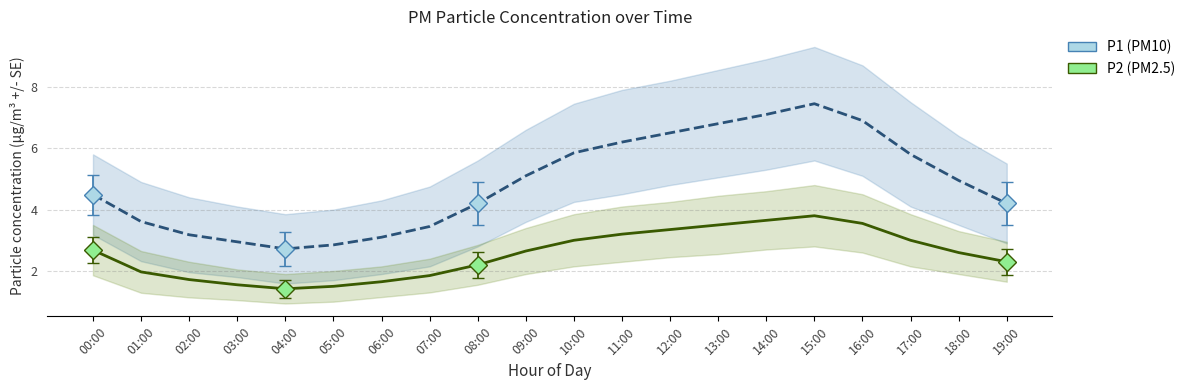

What are all the series names shown in the legend?

P2 (PM2.5), P1 (PM10)